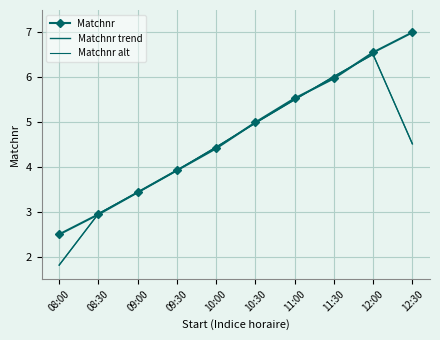

True or false: Matchnr trend has more than 2 points higher than both neighbors.

False